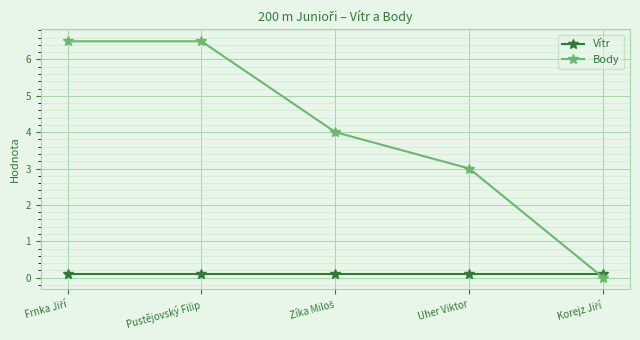

Reading left to right, list all the values displayed in this chart.

Vítr: 0.1	0.1	0.1	0.1	0.1
Body: 6.5	6.5	4.0	3.0	0.0